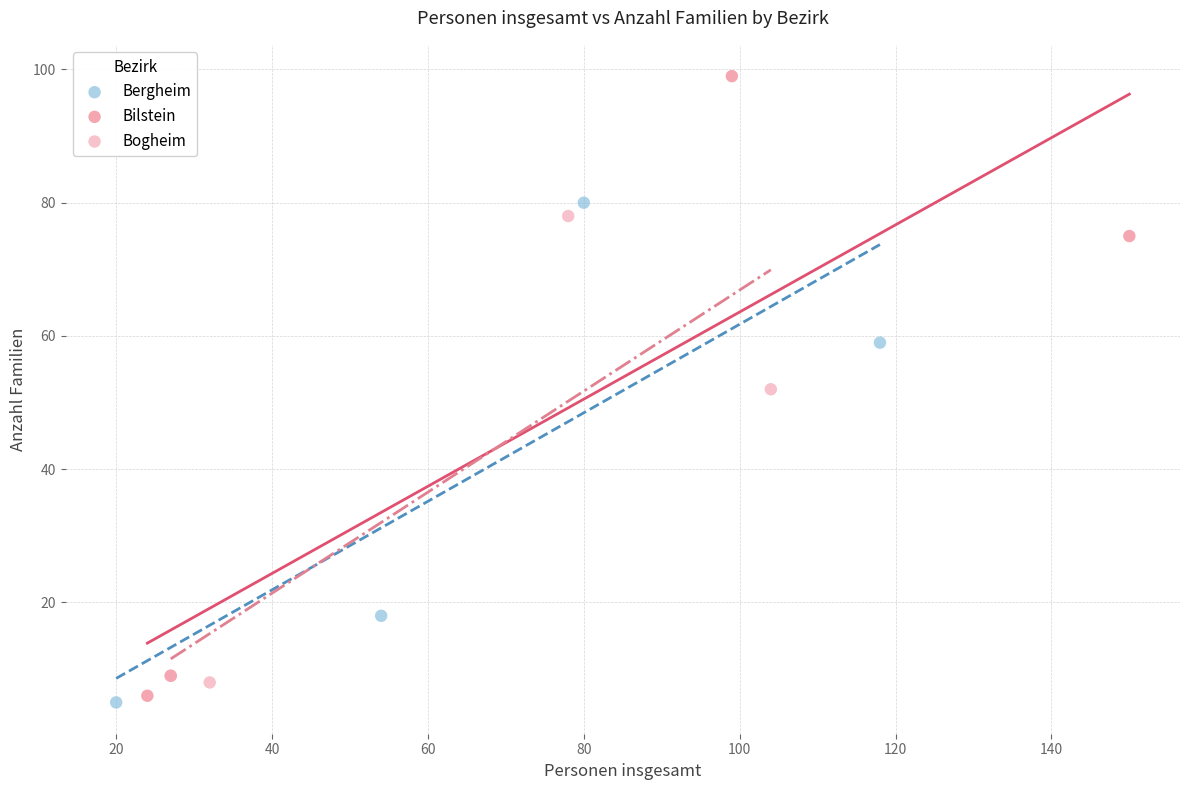

Which series reaches the maximum Y coordinate?

Bilstein